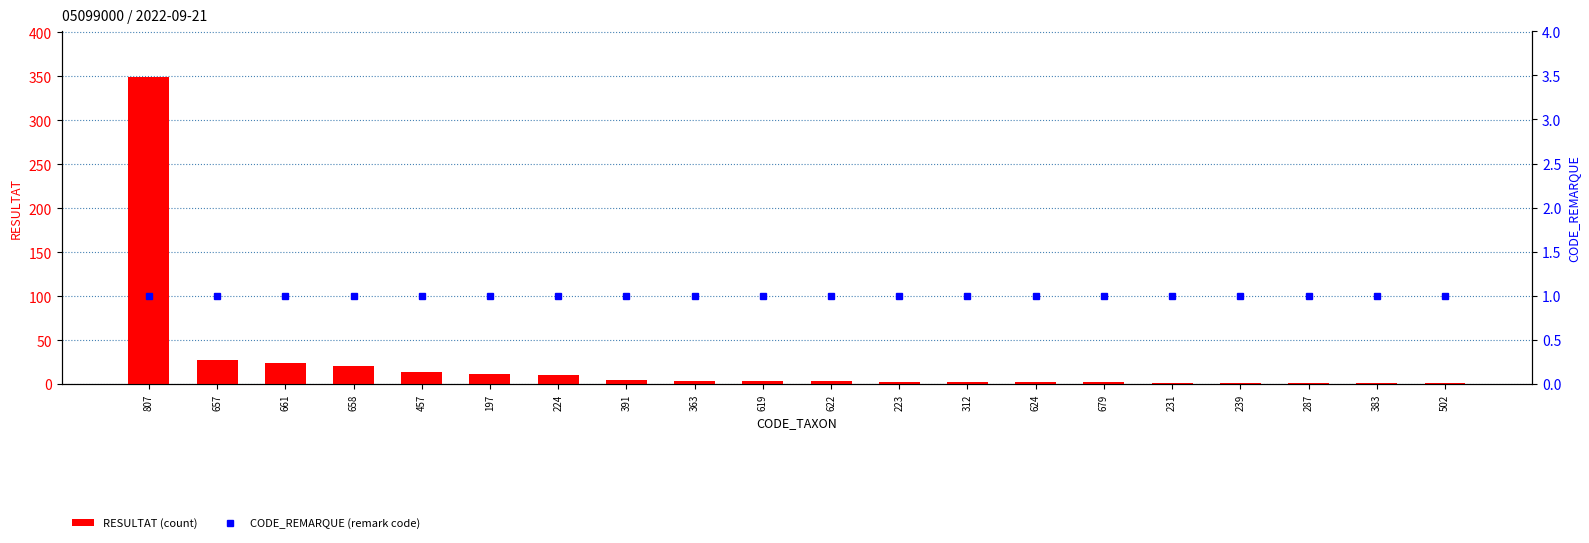

What position from the right is 391?

13